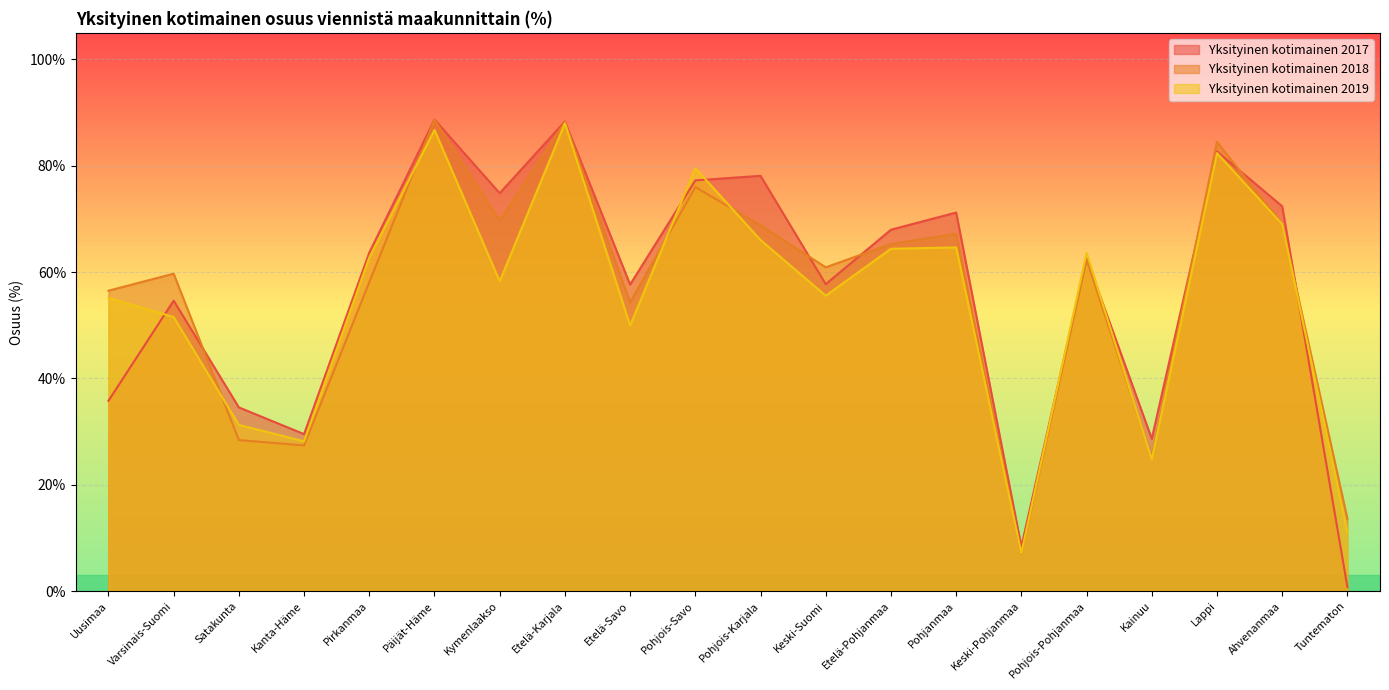

Which series ends up on top after the final intersection of Yksityinen kotimainen 2019 and Yksityinen kotimainen 2018?

Yksityinen kotimainen 2018